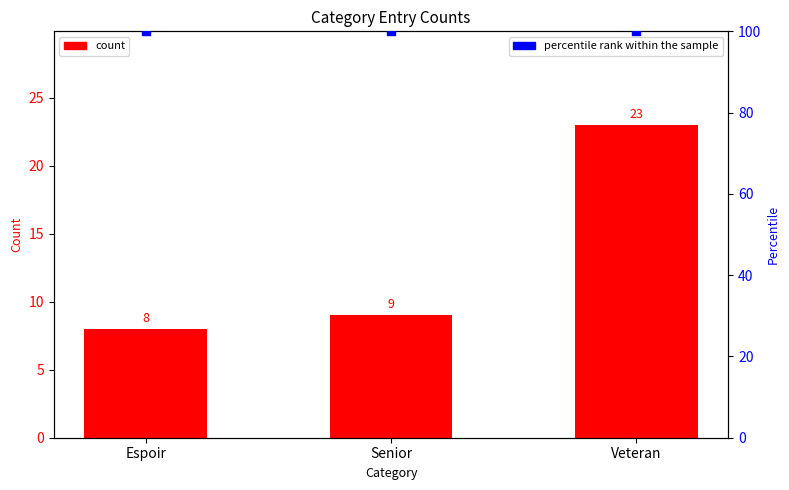

Is the value of percentile rank within the sample at Espoir greater than the value of count at Espoir?

Yes